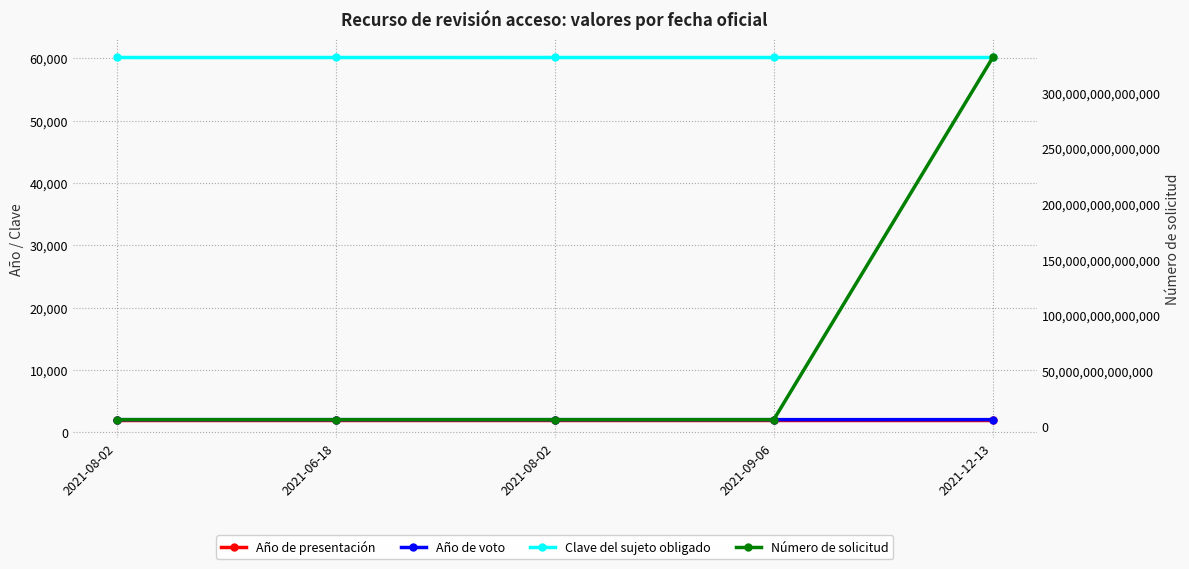

What is the minimum value shown in the chart?

2021